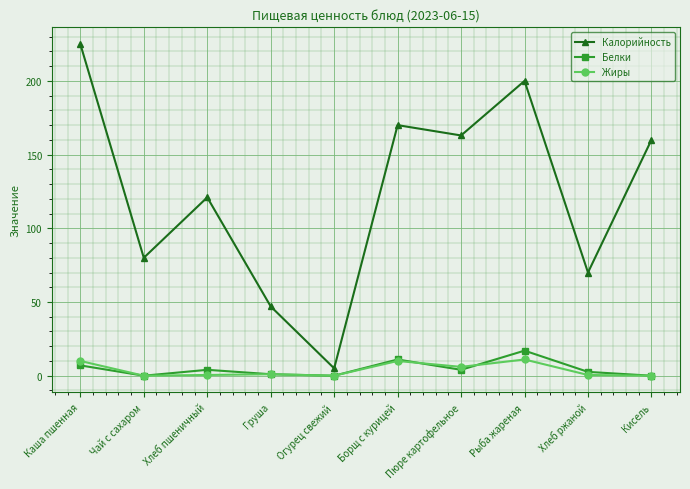

True or false: Жиры and Белки cross at least once.

True